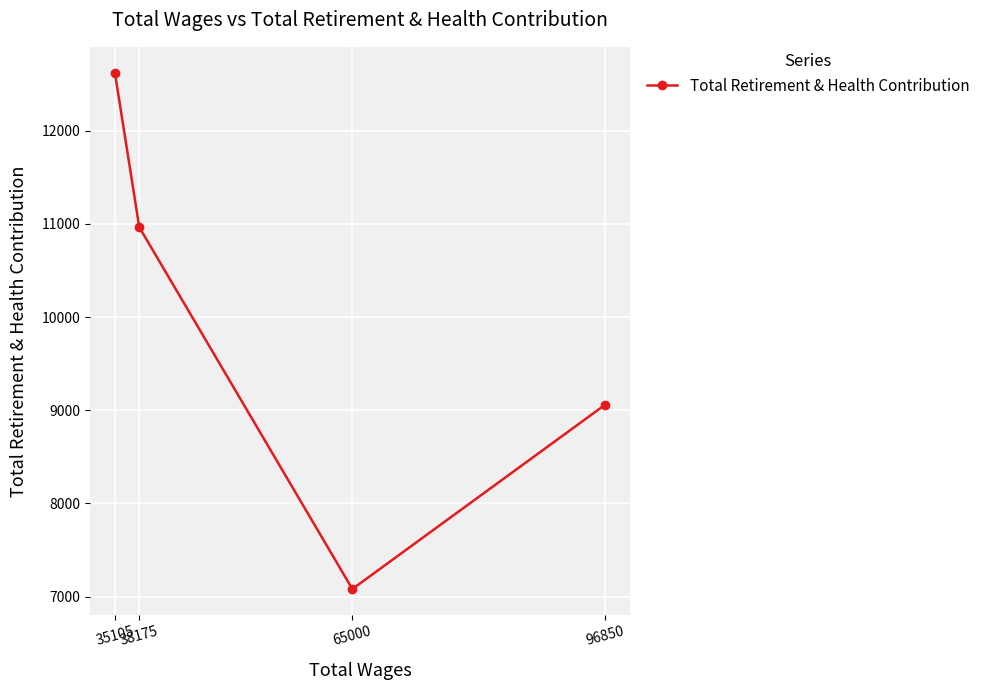

Where does the data first go above 10964?

35105